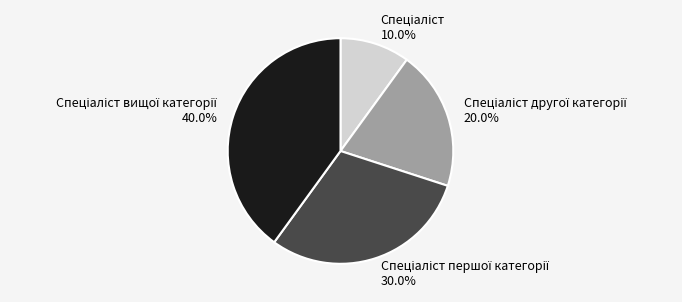

Does any single category account for the majority?

No